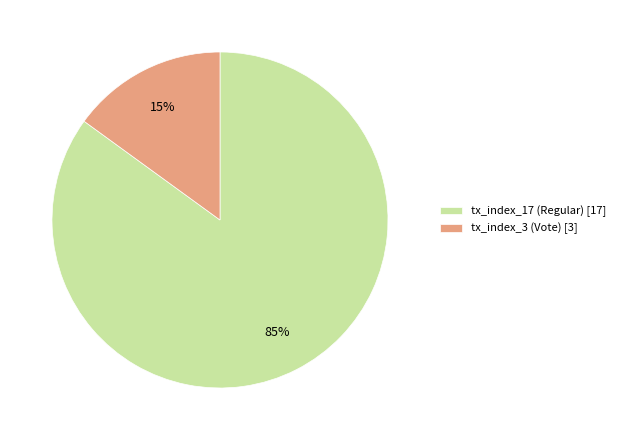

Does tx_index_17 (Regular) account for over 50% of the chart?

Yes